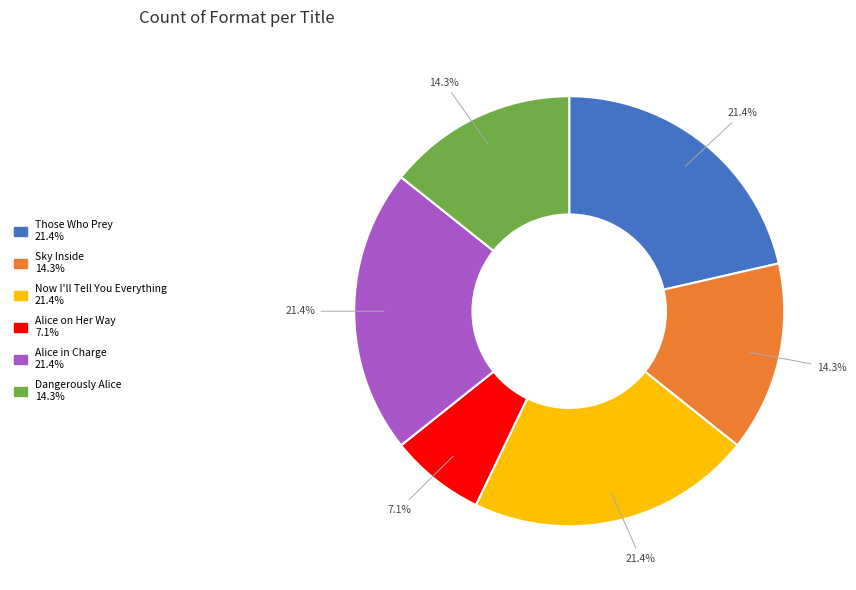

What is the total percentage of Sky Inside and Alice in Charge?

35.7%